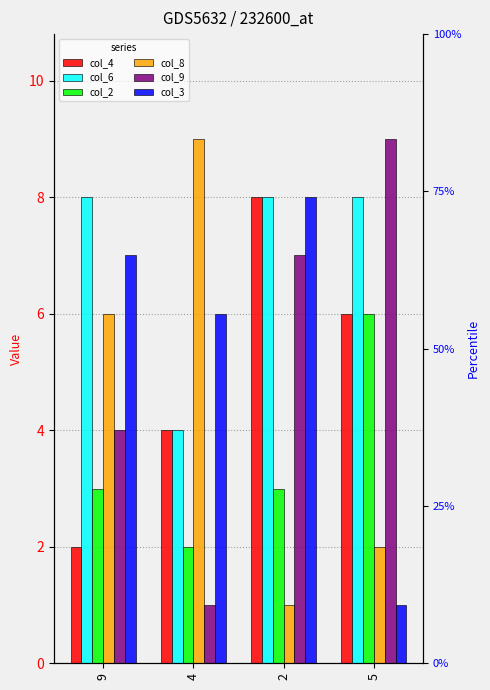

Rank the categories by col_4 value from highest to lowest.

2, 5, 4, 9